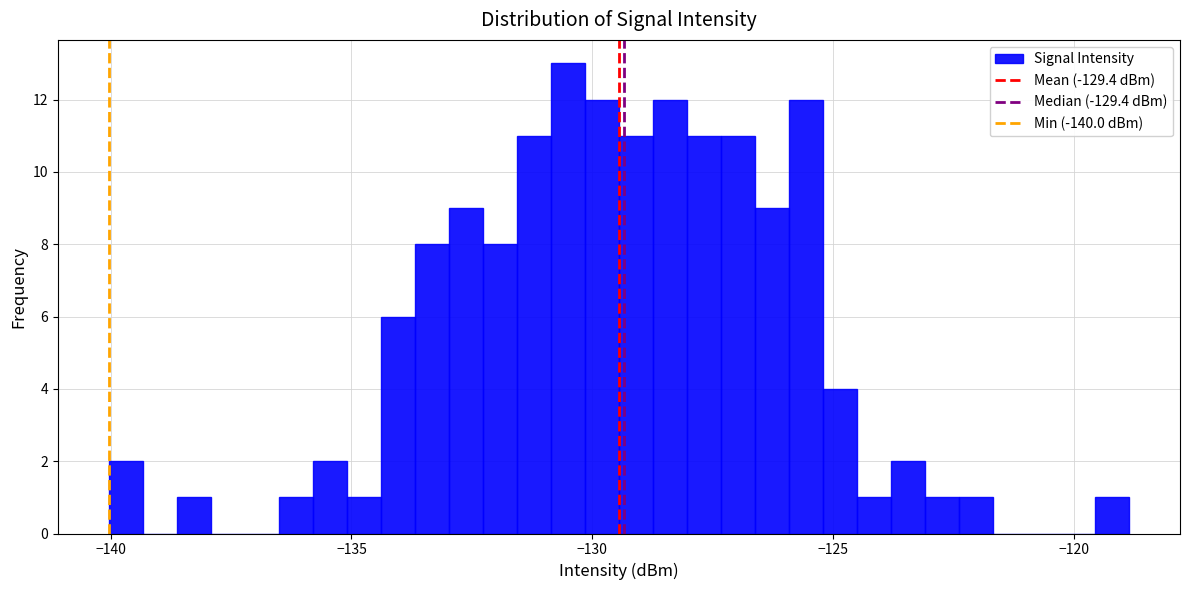

Read against the x-axis, roughly where is the centre of the tallest bar?

-130.5